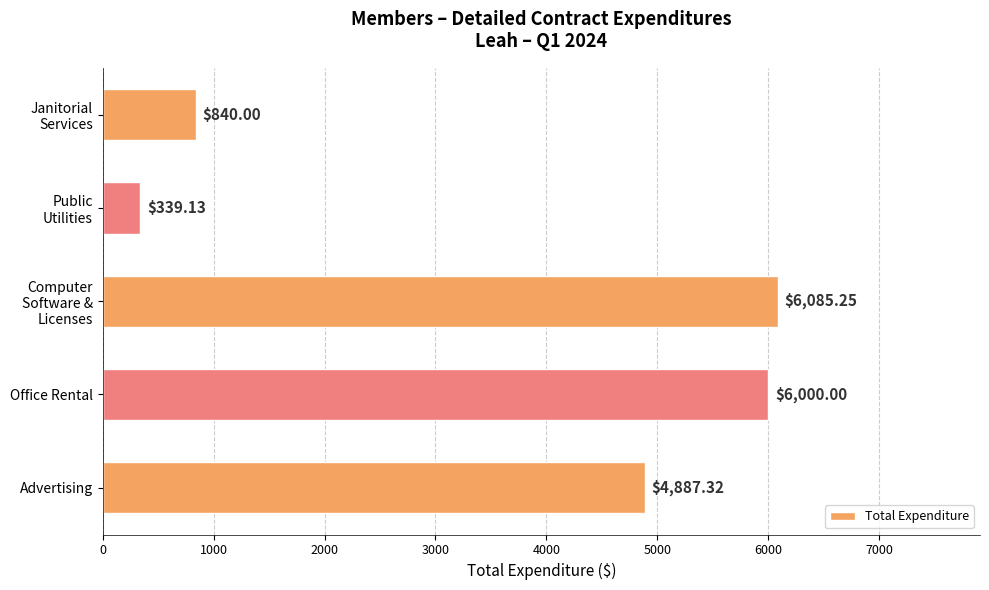

What is the change in value from Advertising to Office Rental?

+1112.7